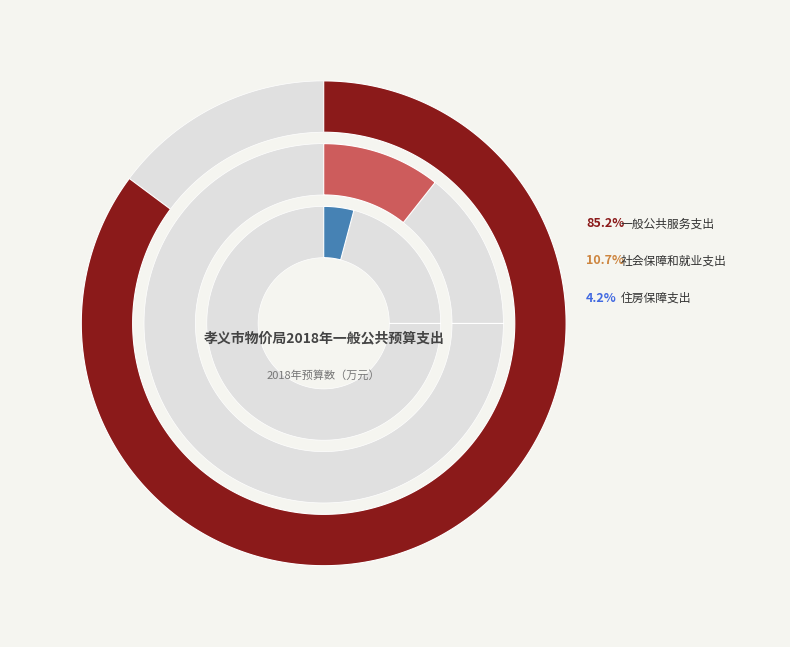

How much of the chart is everything except 社会保障和就业支出?

89.3%